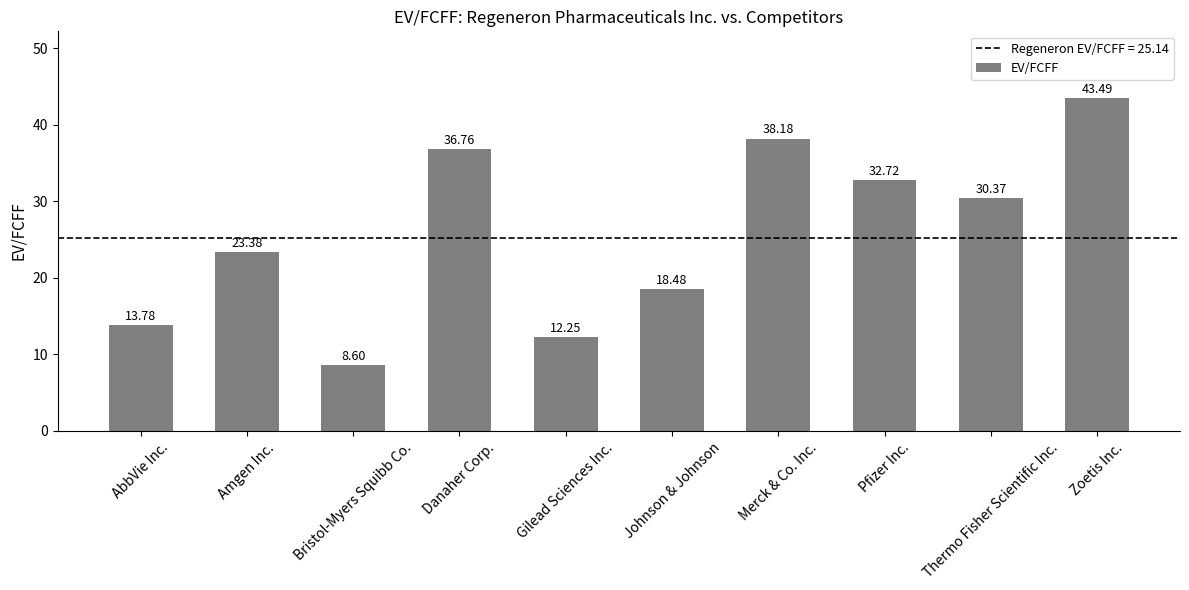

How many bars are there in total?

10